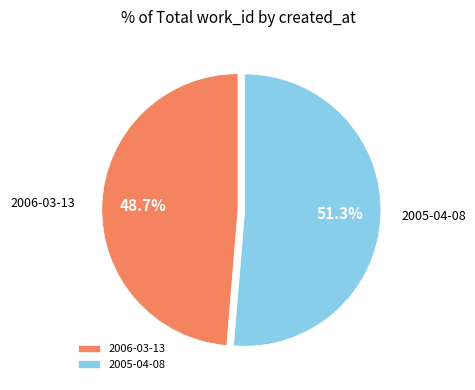

What portion of the pie excludes 2005-04-08?

48.7%